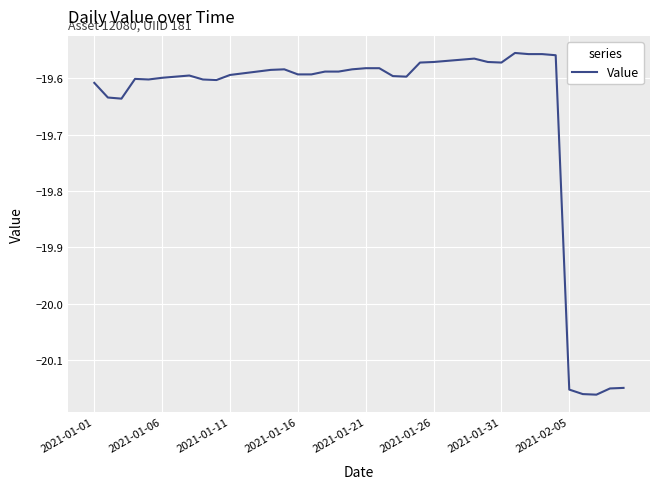

True or false: there are more than 1 points higher than both neighbors.

True